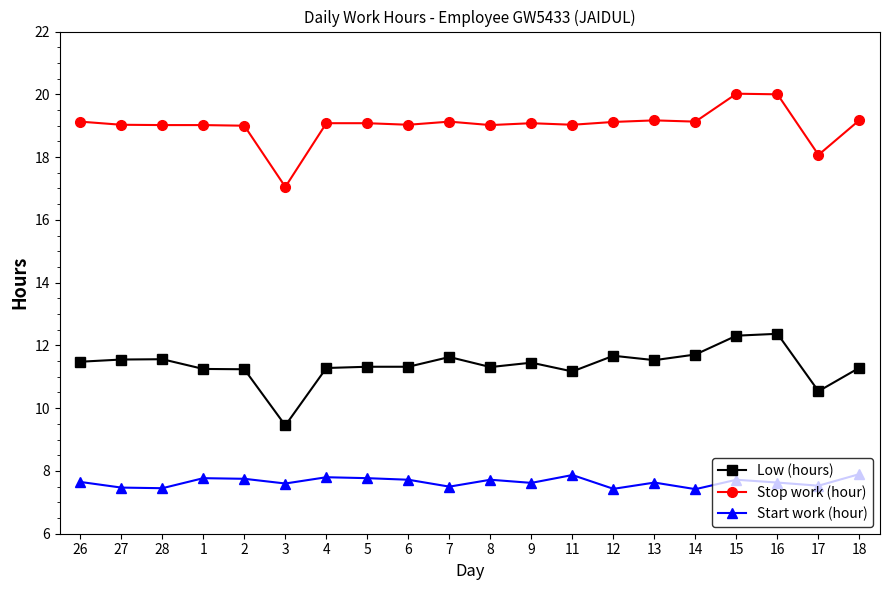

What are all the series names shown in the legend?

Low (hours), Stop work (hour), Start work (hour)